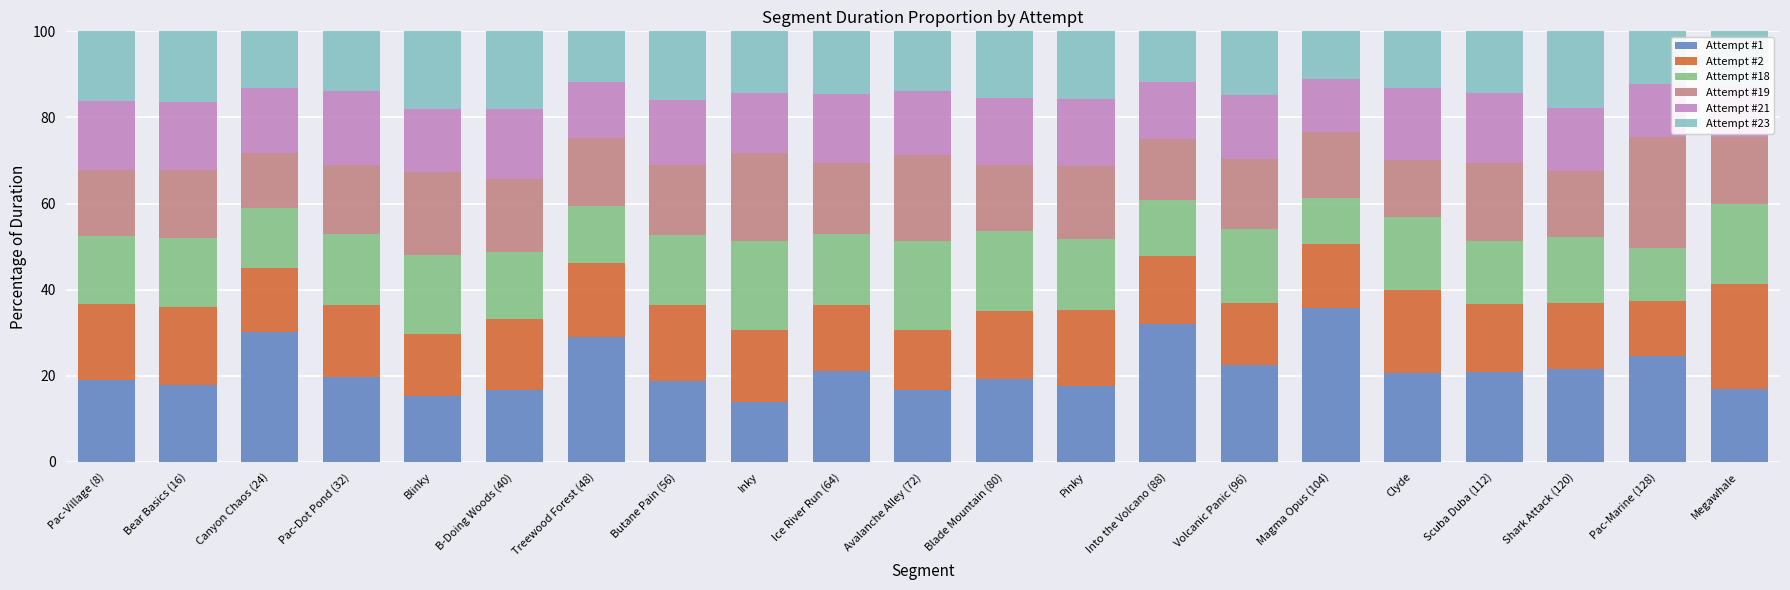

At Clyde, list the series in order from largest to smallest.

Attempt #1, Attempt #2, Attempt #18, Attempt #21, Attempt #19, Attempt #23